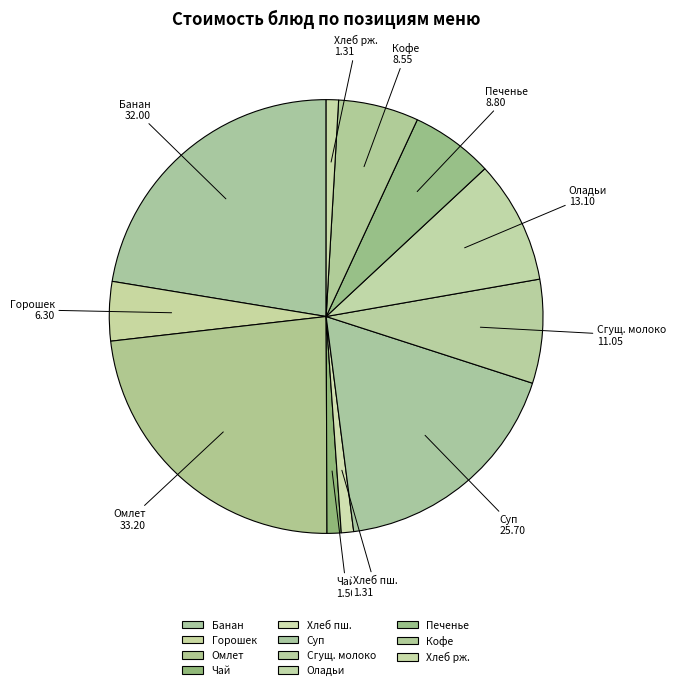

Is there any slice that represents more than half of the pie?

No